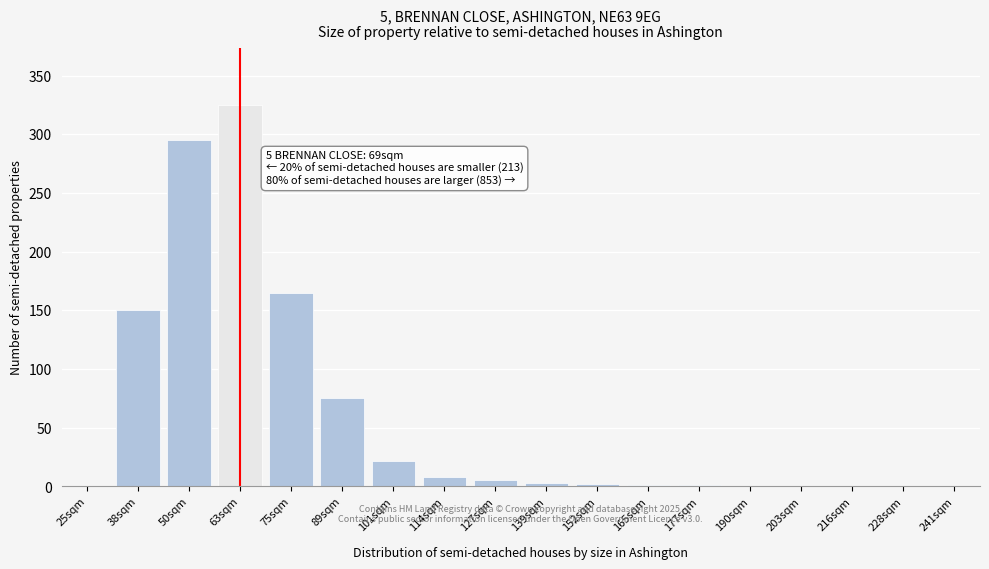

Which has a higher value, 101sqm or 63sqm?

63sqm